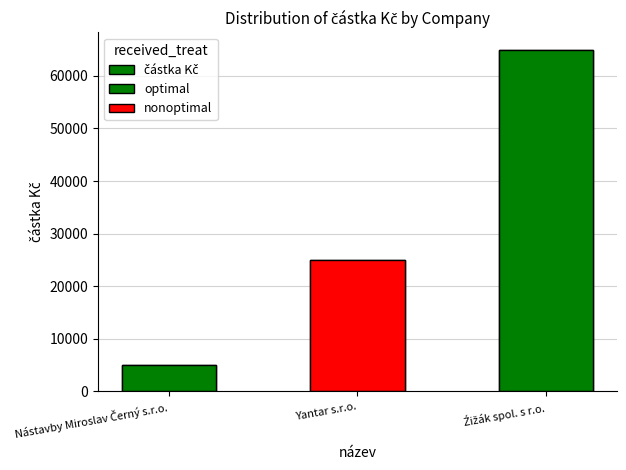

What is the value of the 1st bar from the left?

5000